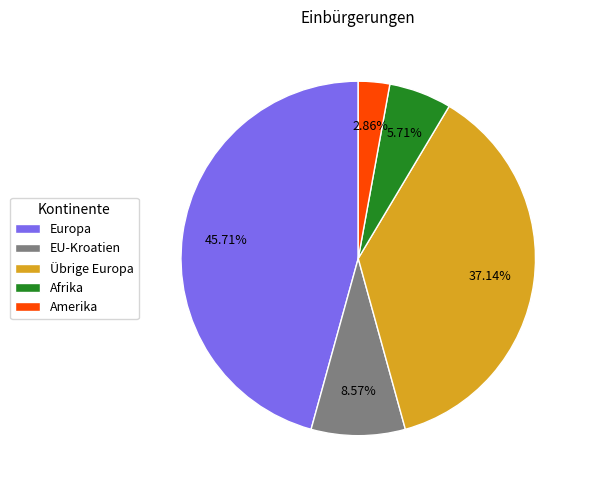

How many segments does this pie chart have?

5